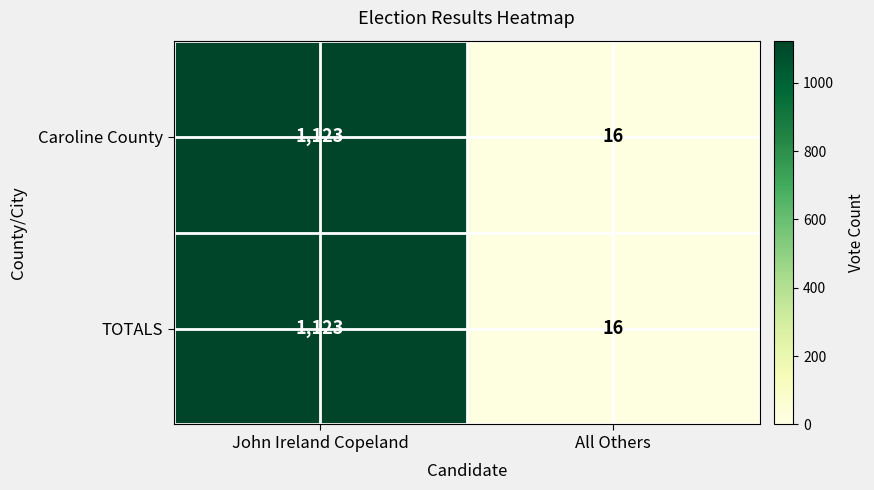

The value of Caroline County at All Others is 23. True or false?

False